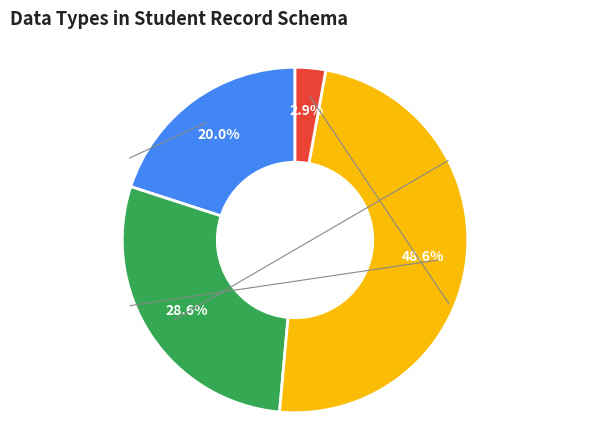

Is there any slice that represents more than half of the pie?

No